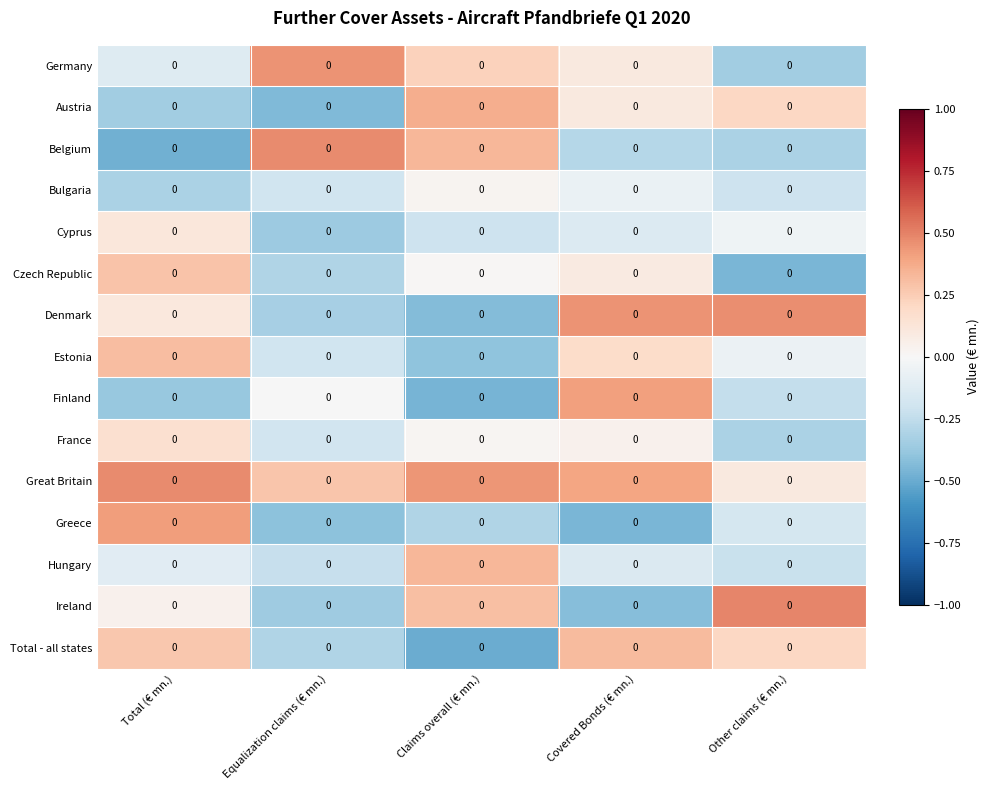

What value does the Austria series have at Total (€ mn.)?

-0.3